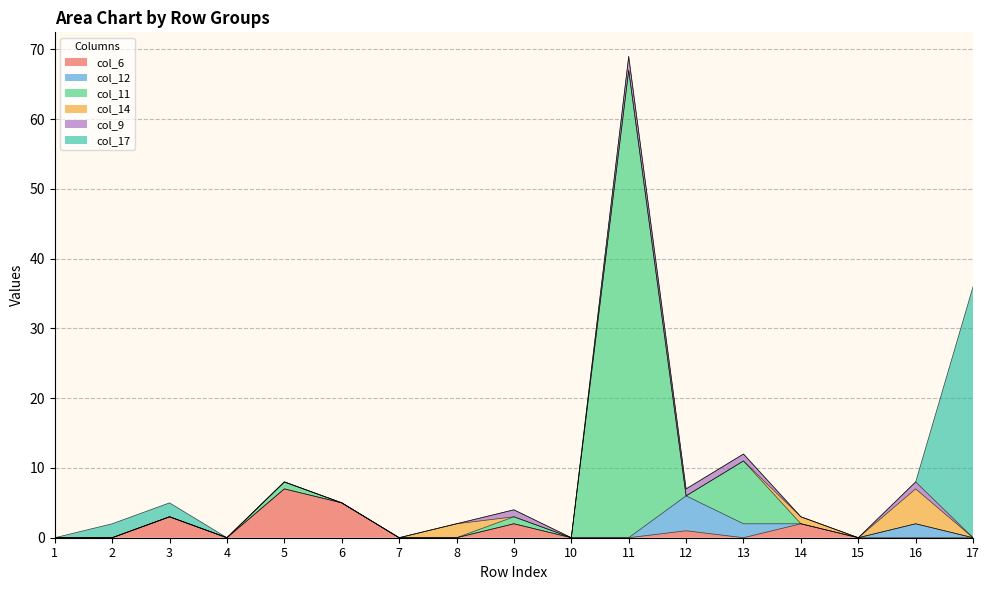

Count the col_14 values in the range 0 to 1.

15